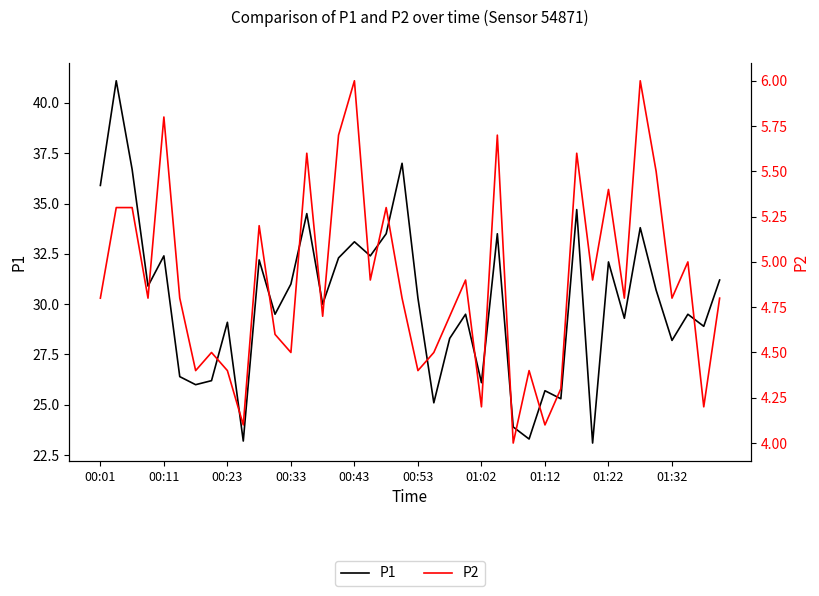

True or false: P2 and P1 cross at least once.

False